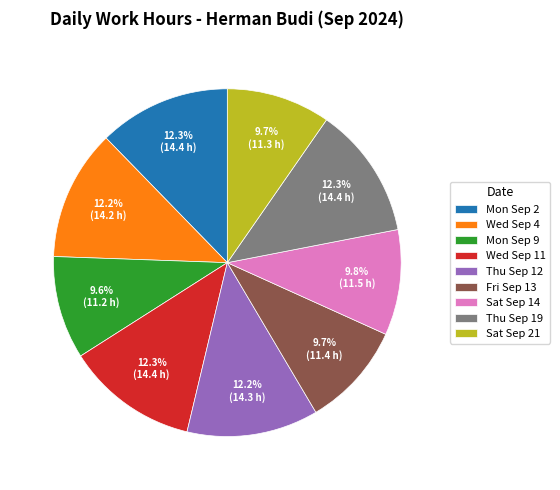

Is there any slice that represents more than half of the pie?

No